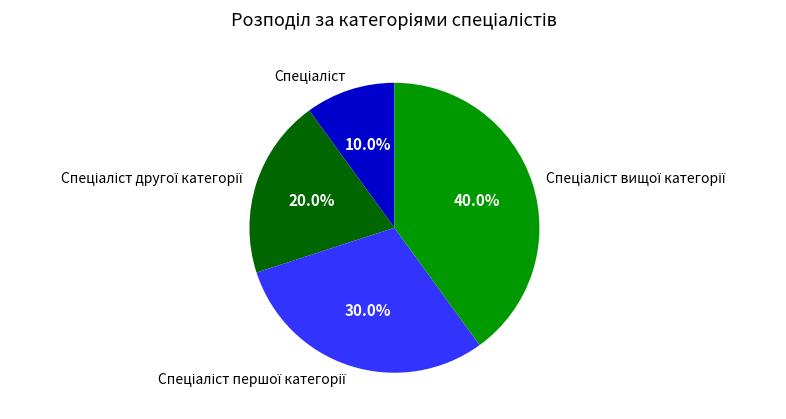

Is there a majority slice in this chart?

No